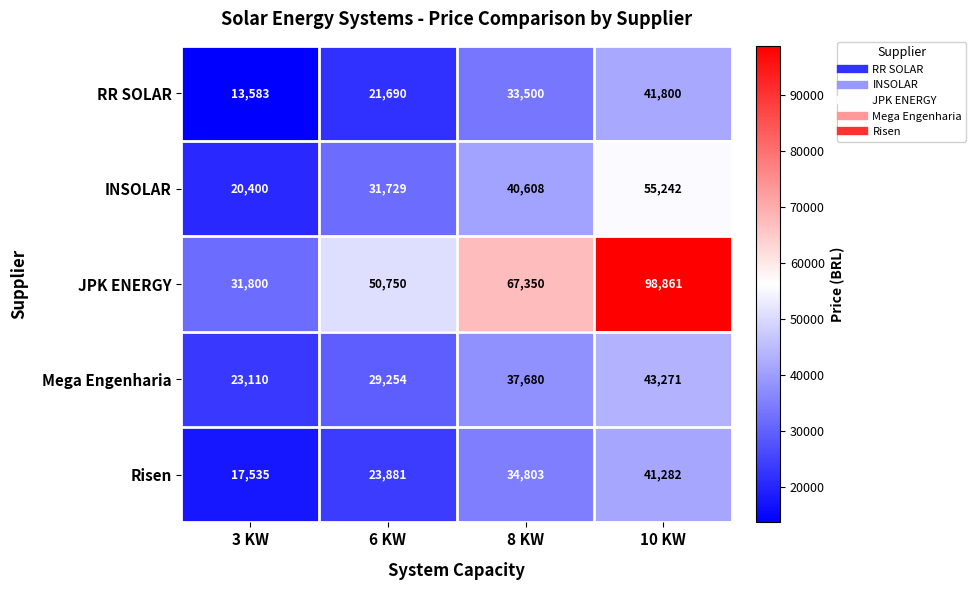

What is the total value across all series at 3 KW?

106428